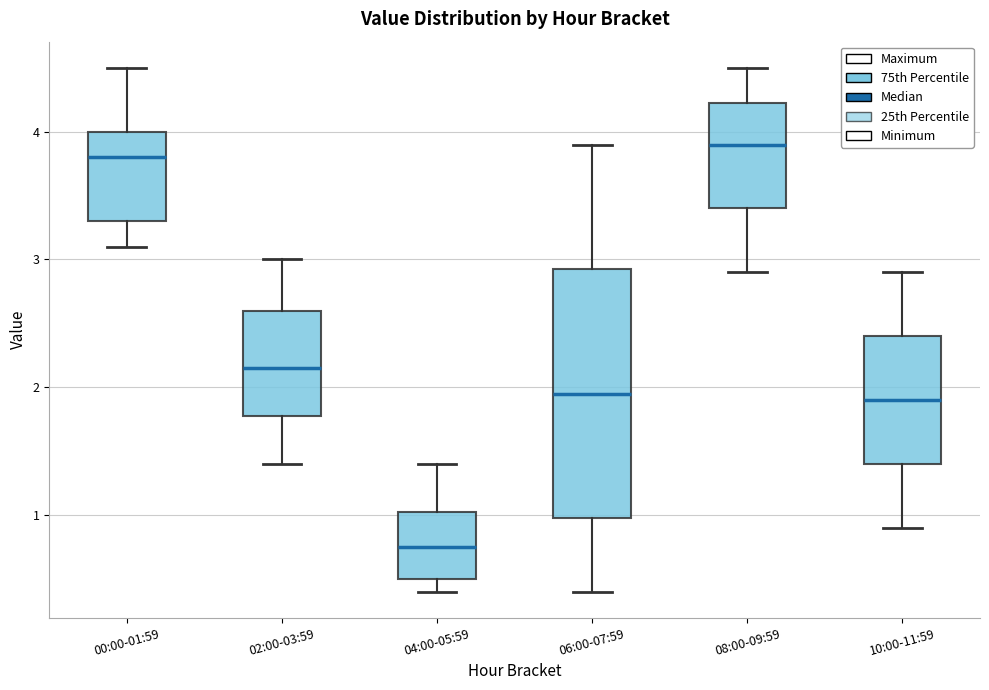

Where does the upper whisker of the box for 08:00-09:59 end on the y-axis? The values are not printed on the chart, so give them approximately, as read against the axis.

4.5